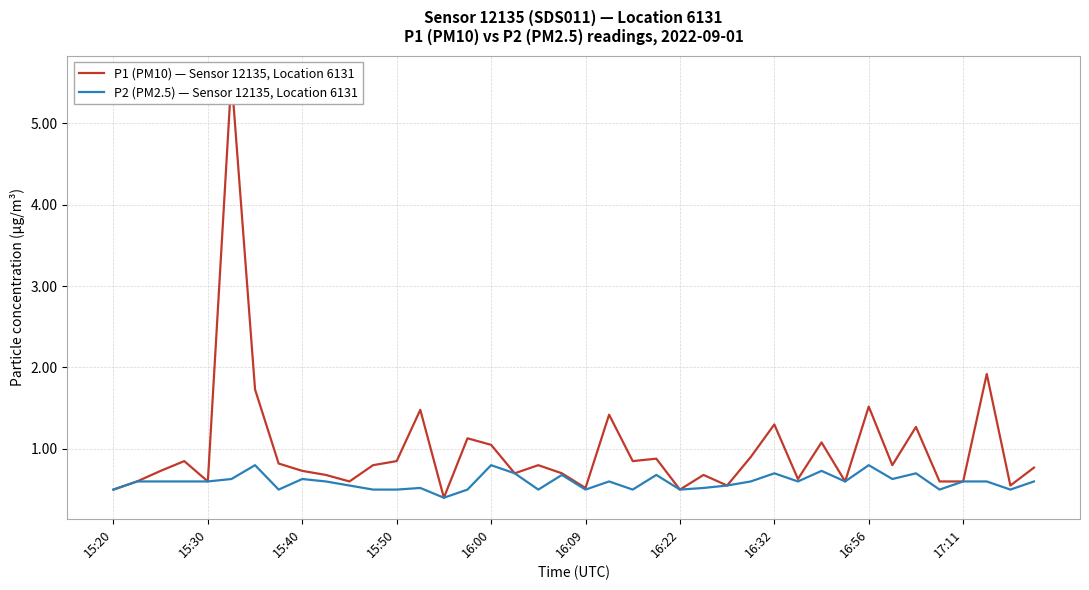

True or false: P2 (PM2.5) — Sensor 12135, Location 6131 and P1 (PM10) — Sensor 12135, Location 6131 intersect in this chart.

False